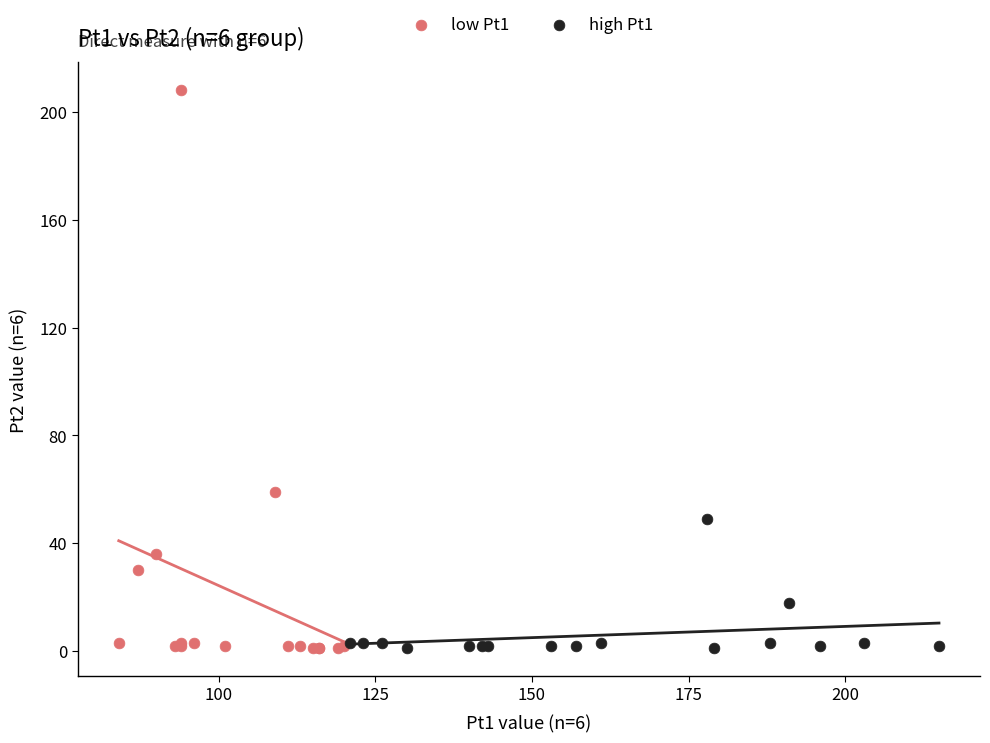

Which series has the largest Y range (max minus min)?

low Pt1